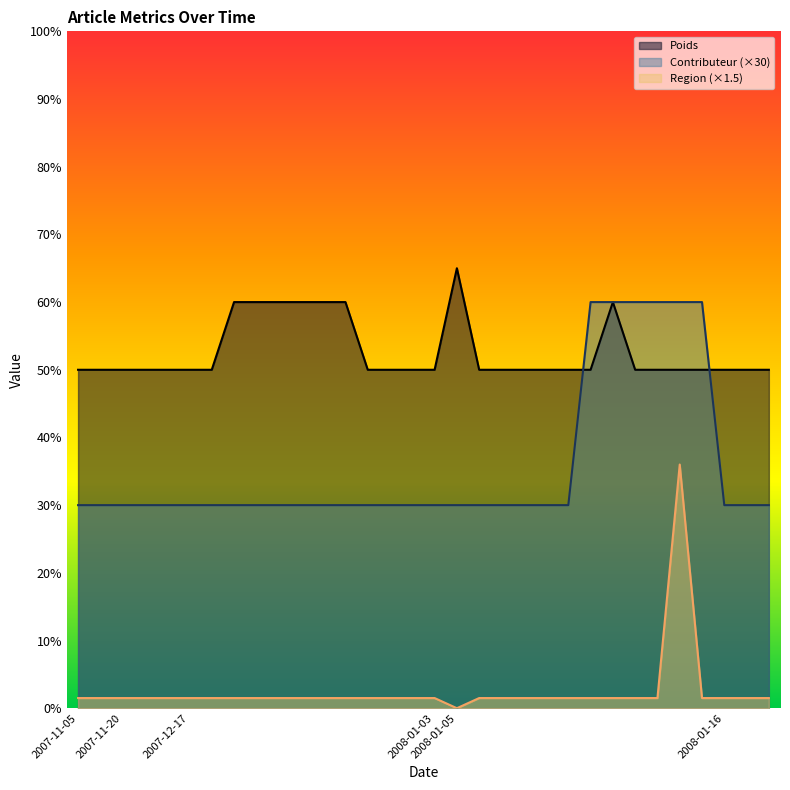

Is it true that Region equals -13.9 at 2008-01-05?

False